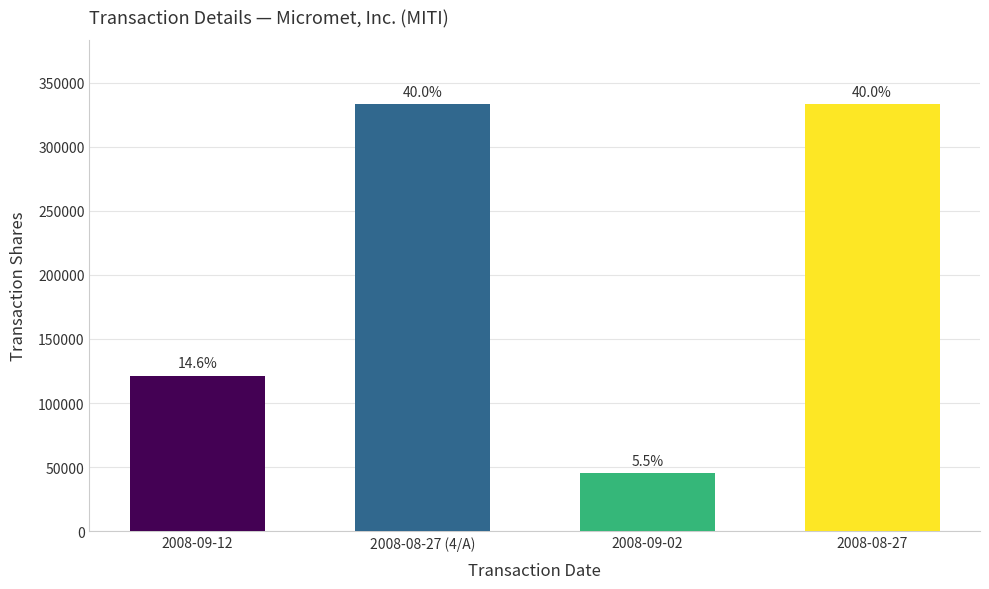

What is the smallest value displayed?

45500